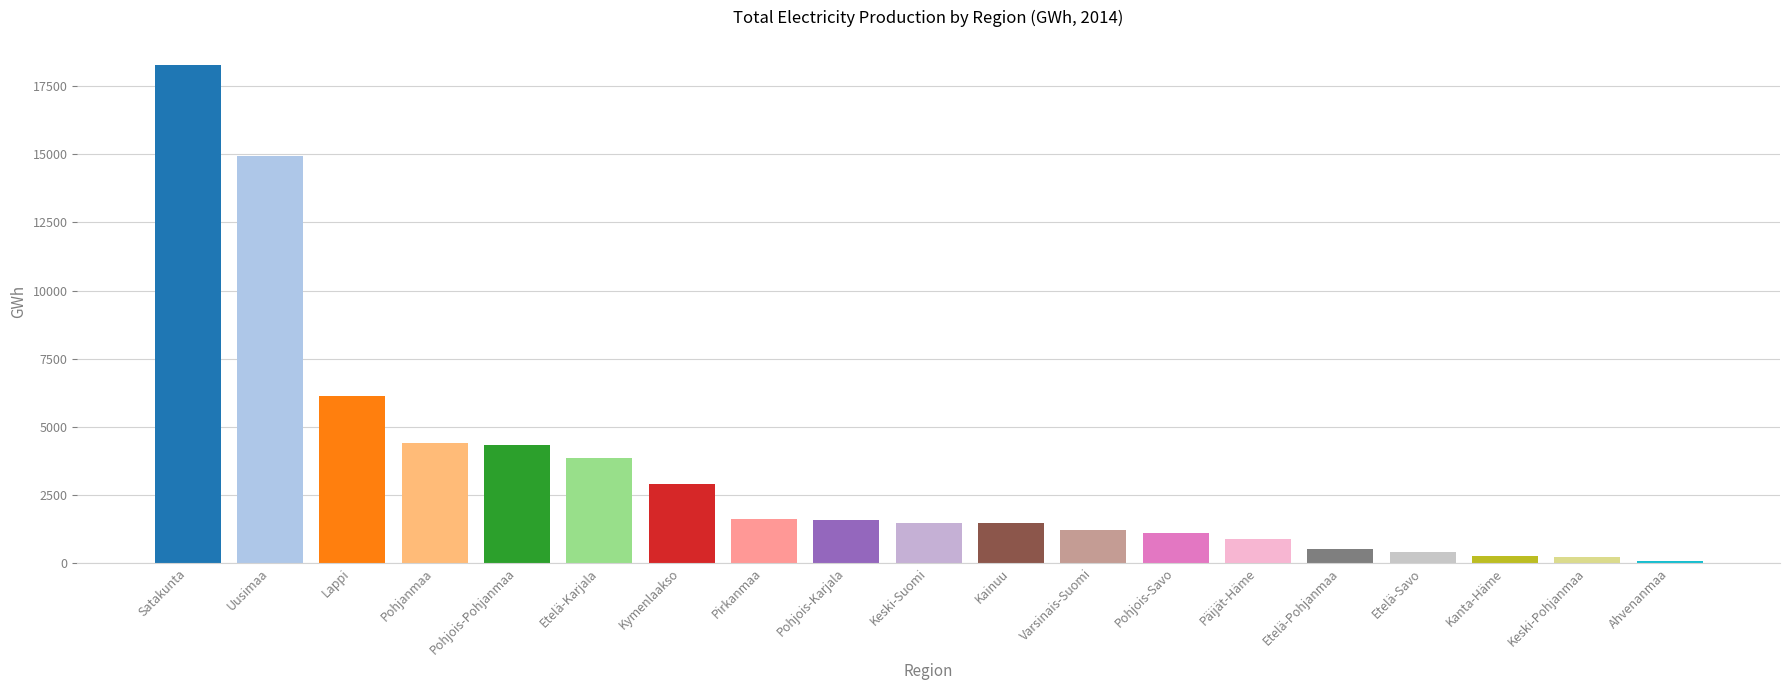

What is the difference between the maximum and minimum values?

18229